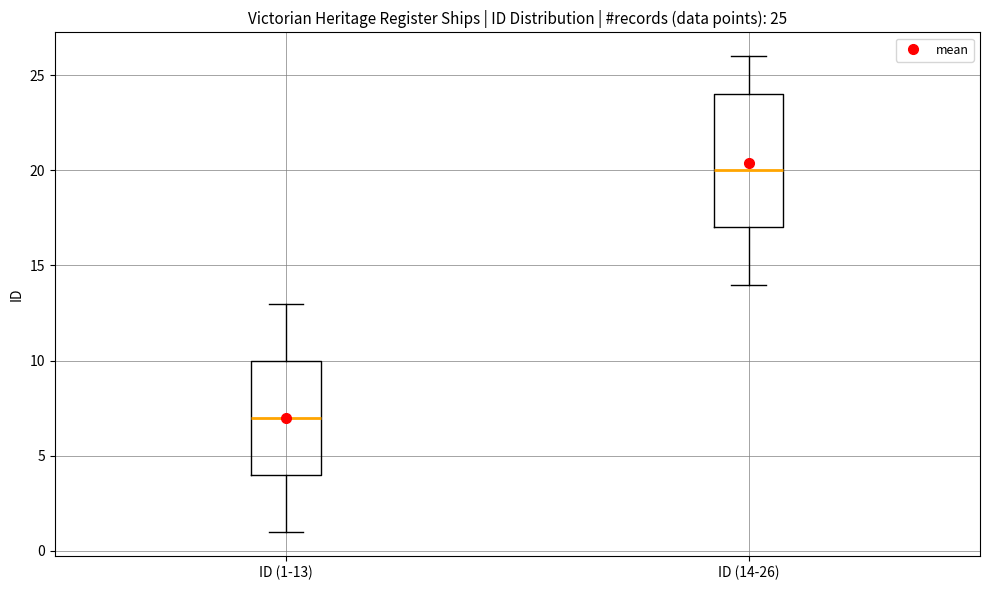

Comparing the boxes themselves (not the whiskers), which one is the tallest?

ID (14-26)